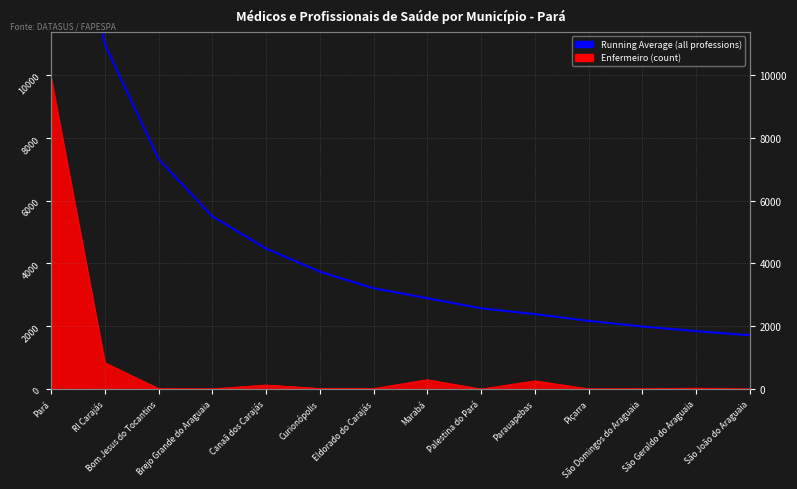

At which label does the data first exceed 3208?

Pará